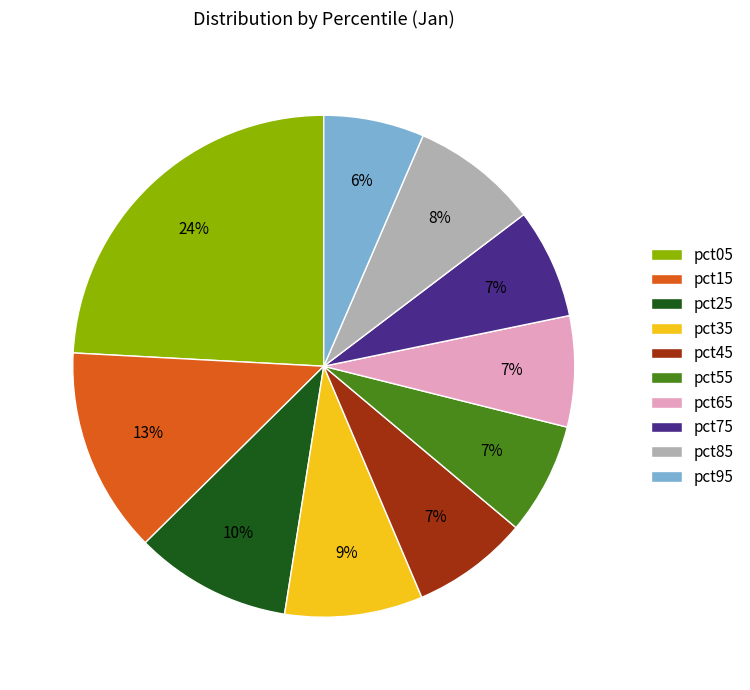

To the nearest percent, what is the difference between the pct75 and pct35 slice percentages?

2%